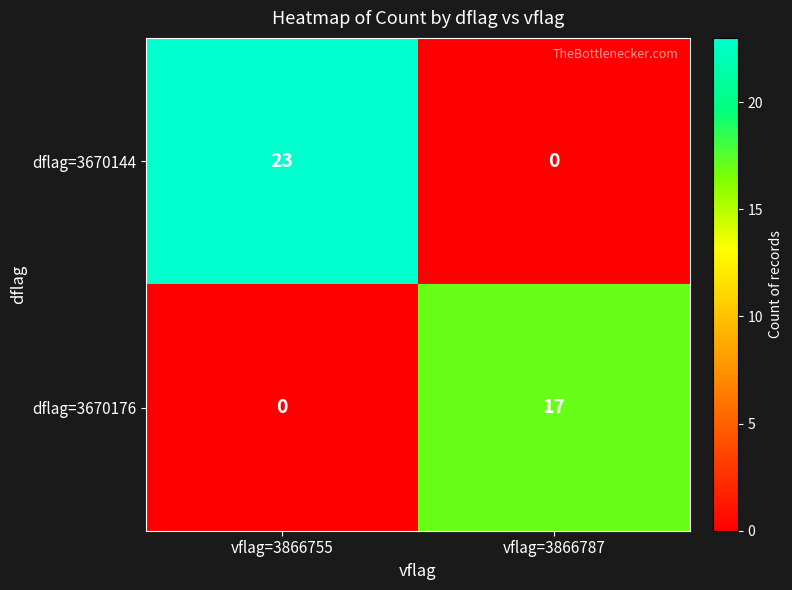

Which series has the largest total across all categories?

dflag=3670144